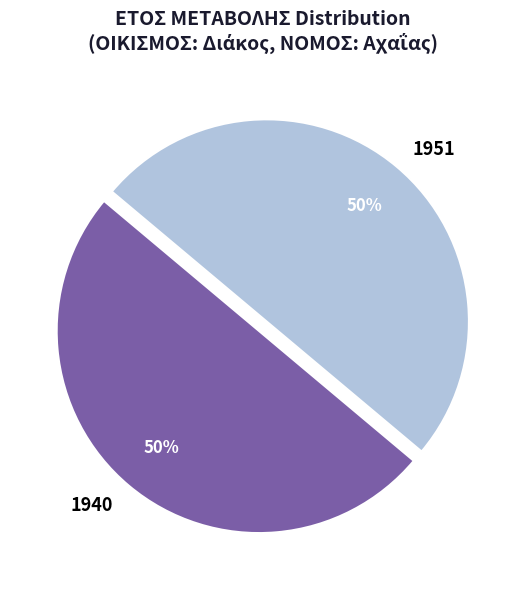

Approximately how many times larger is the value at 1940 compared to 1951?

1.0